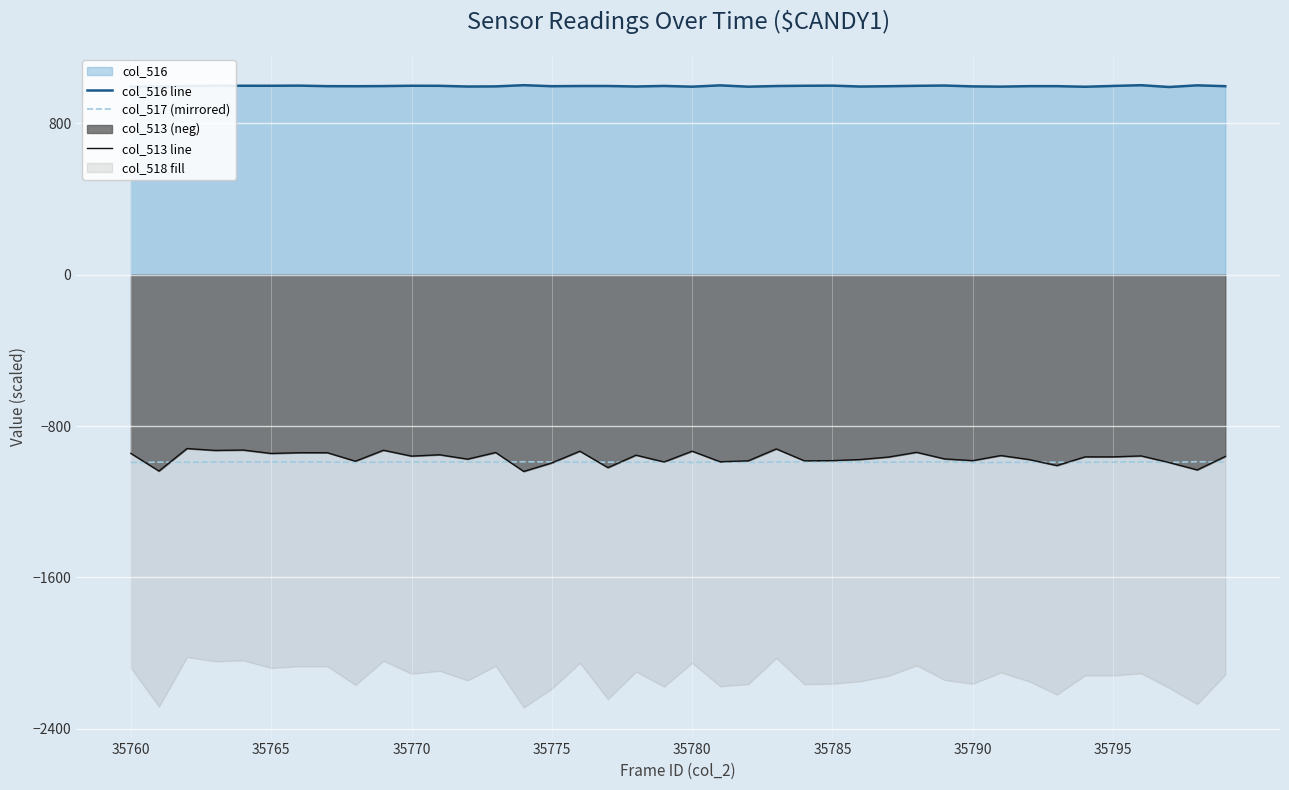

Is the value of col_513 line at 33 greater than the value of col_517 (mirrored) at 28?

No